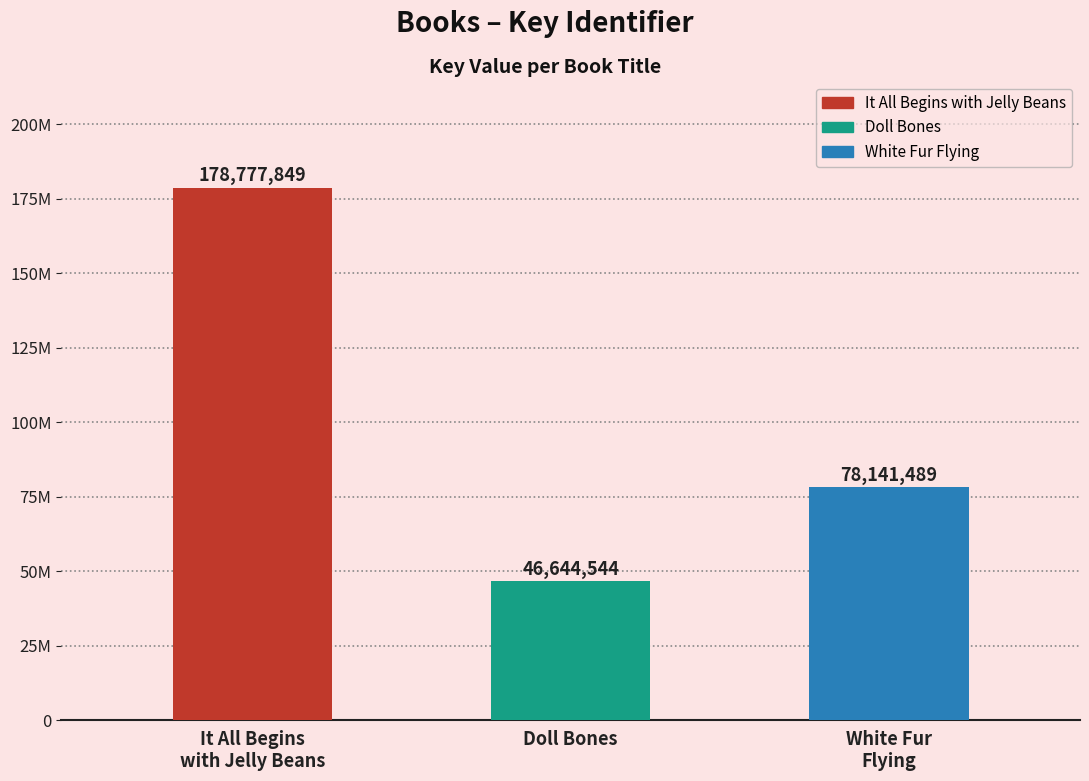

What is the value of the 3rd bar from the left?

78141489